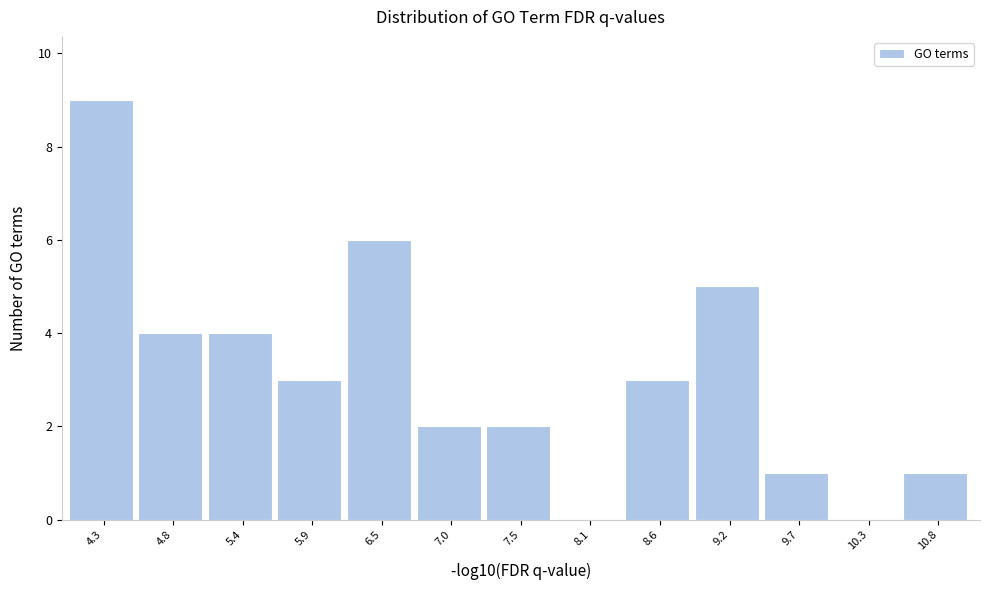

Reading left to right, extract all data points from this chart.

4.3=9	4.8=4	5.4=4	5.9=3	6.5=6	7.0=2	7.5=2	8.1=0	8.6=3	9.2=5	9.7=1	10.3=0	10.8=1